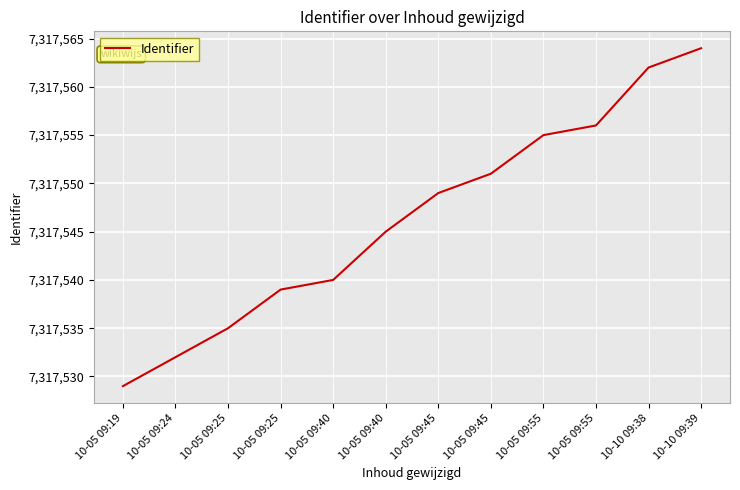

What is the approximate value at 10-10 09:39?

7317564